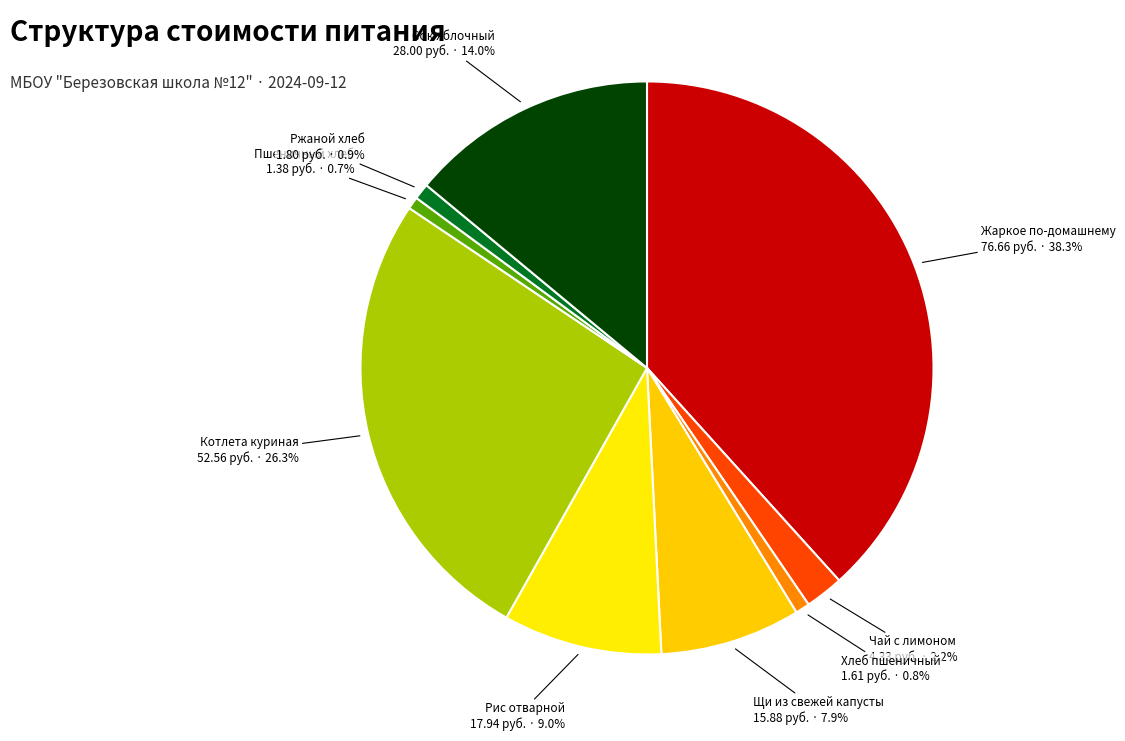

Is it true that Рис отварной is 9% of the pie?

True